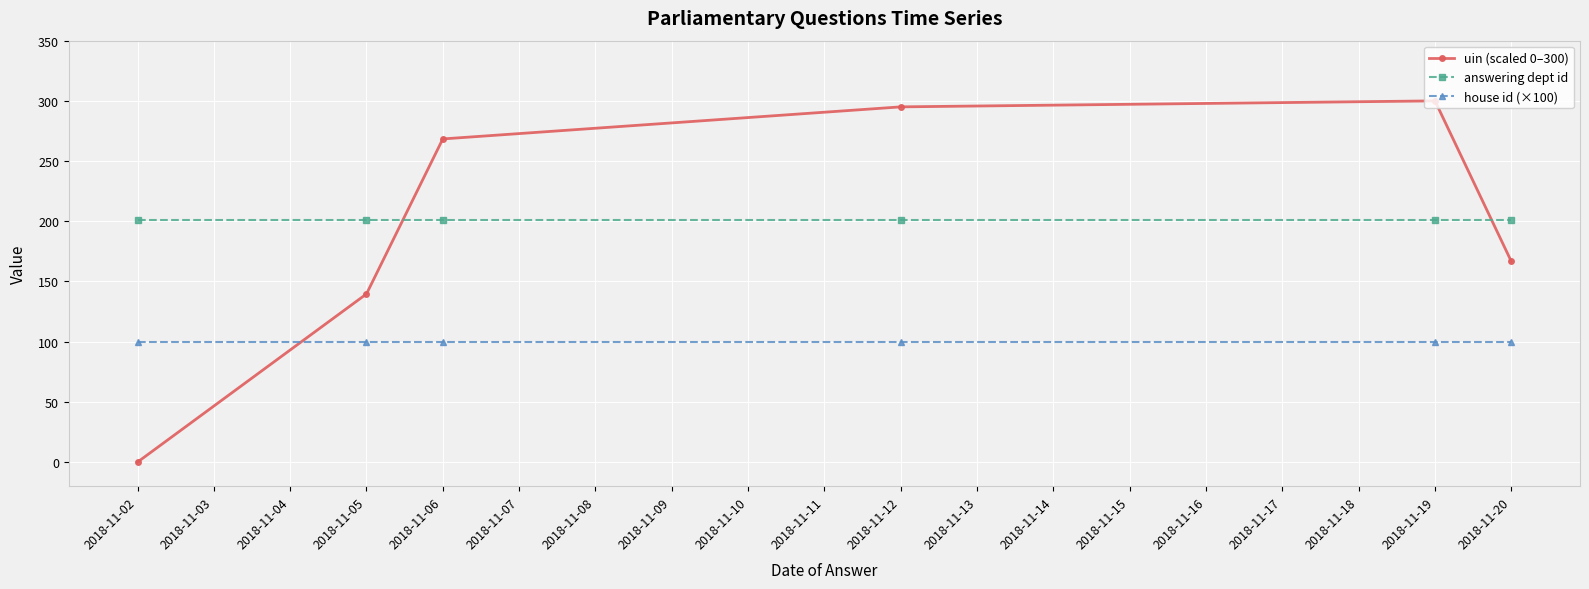

Reading right to left, what are all the values shown in this chart?

uin (scaled 0–300): 166.7	300.0	295.0	268.4	139.7	0.0
answering dept id: 201.0	201.0	201.0	201.0	201.0	201.0
house id (×100): 100.0	100.0	100.0	100.0	100.0	100.0